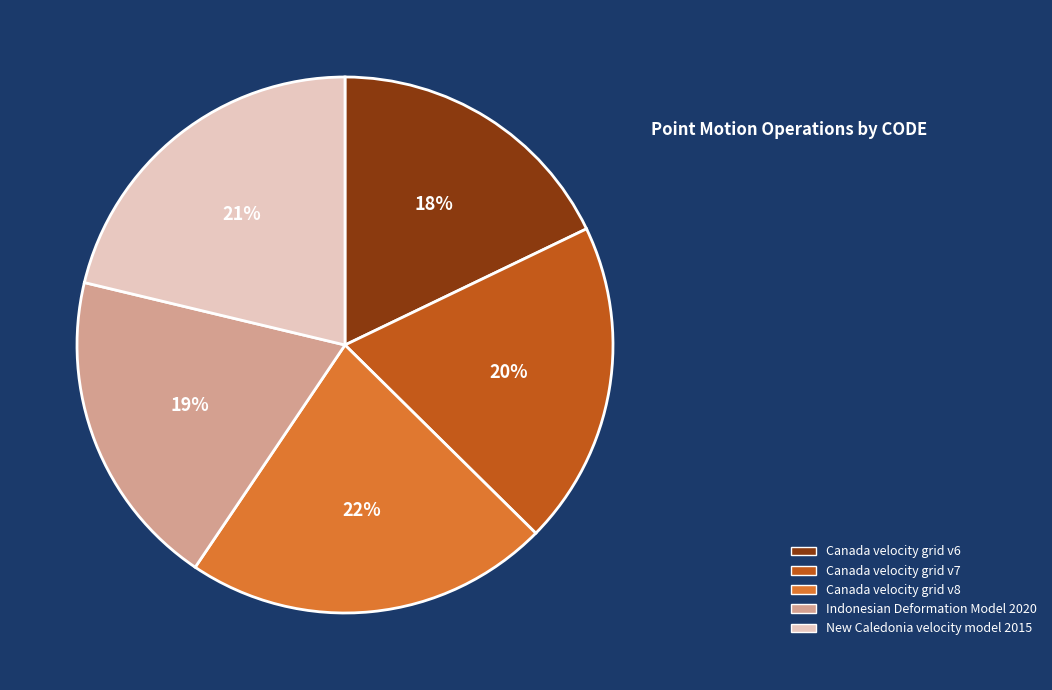

What is the ratio of the value at New Caledonia velocity model 2015 to the value at Canada velocity grid v8?

1.0